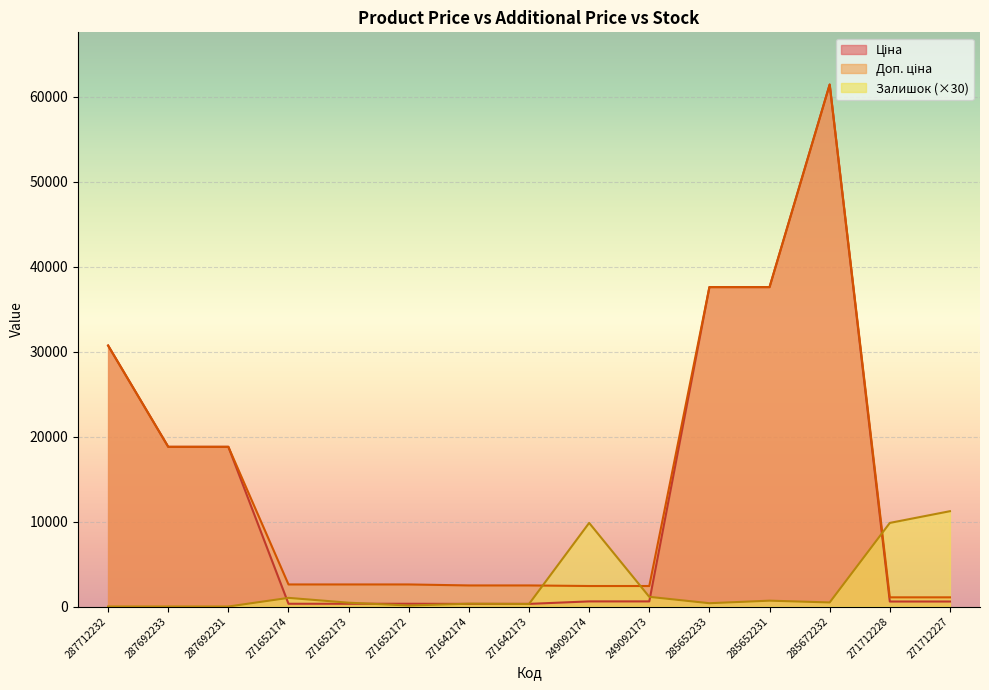

At how many categories does at least one series exceed 22358?

4